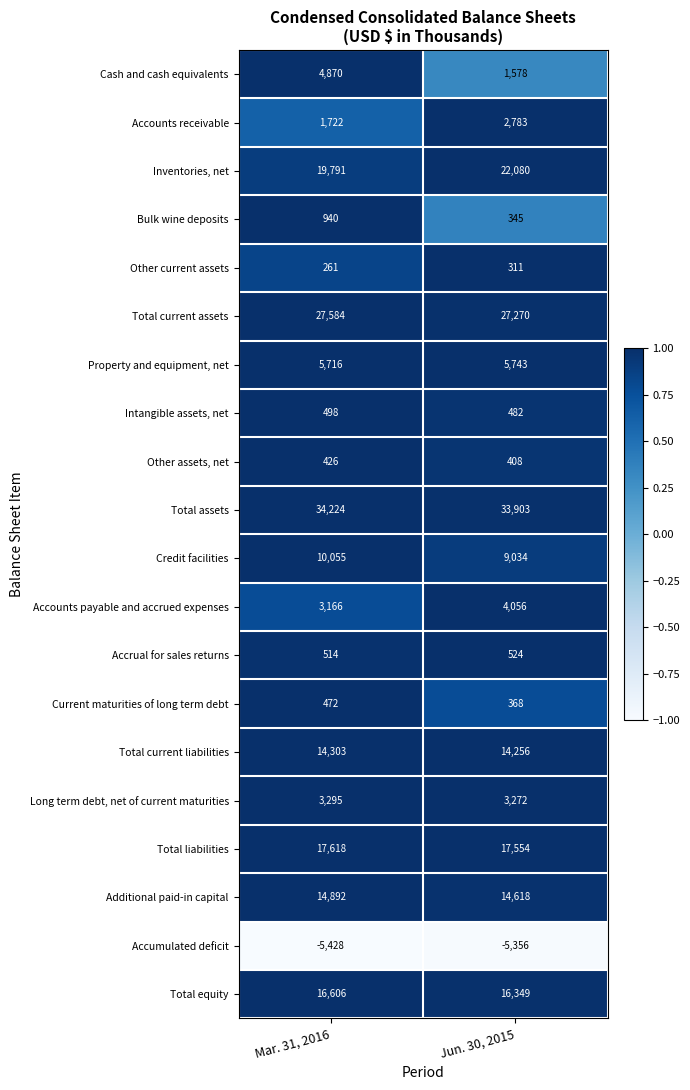

The Total liabilities series shows 17554 at Jun. 30, 2015. True or false?

True